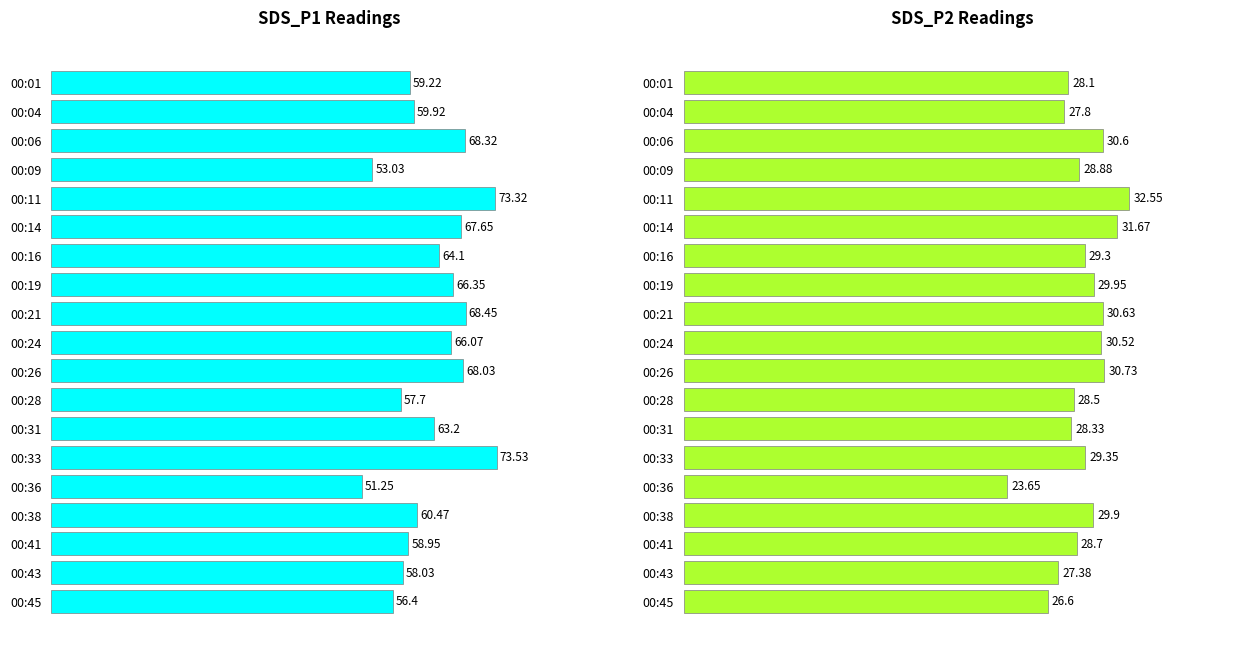

Reading left to right, list all the values displayed in this chart.

SDS_P1: 59.2	59.9	68.3	53.0	73.3	67.7	64.1	66.3	68.5	66.1	68.0	57.7	63.2	73.5	51.2	60.5	59.0	58.0	56.4
SDS_P2: 28.1	27.8	30.6	28.9	32.5	31.7	29.3	29.9	30.6	30.5	30.7	28.5	28.3	29.4	23.6	29.9	28.7	27.4	26.6